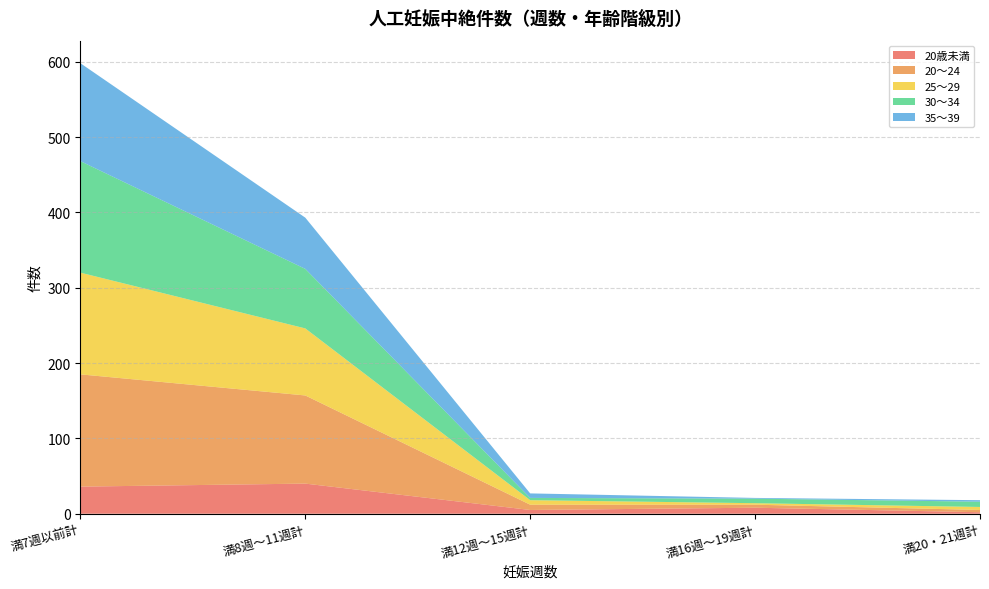

Reading left to right, list all the values displayed in this chart.

20歳未満: 36	40	5	8	2
20～24: 149	117	7	4	3
25～29: 135	89	6	2	4
30～34: 148	79	3	6	7
35～39: 130	68	6	1	2